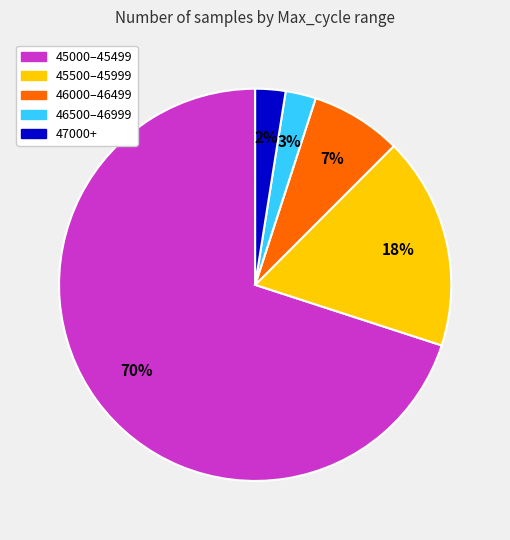

Does any single category account for the majority?

Yes